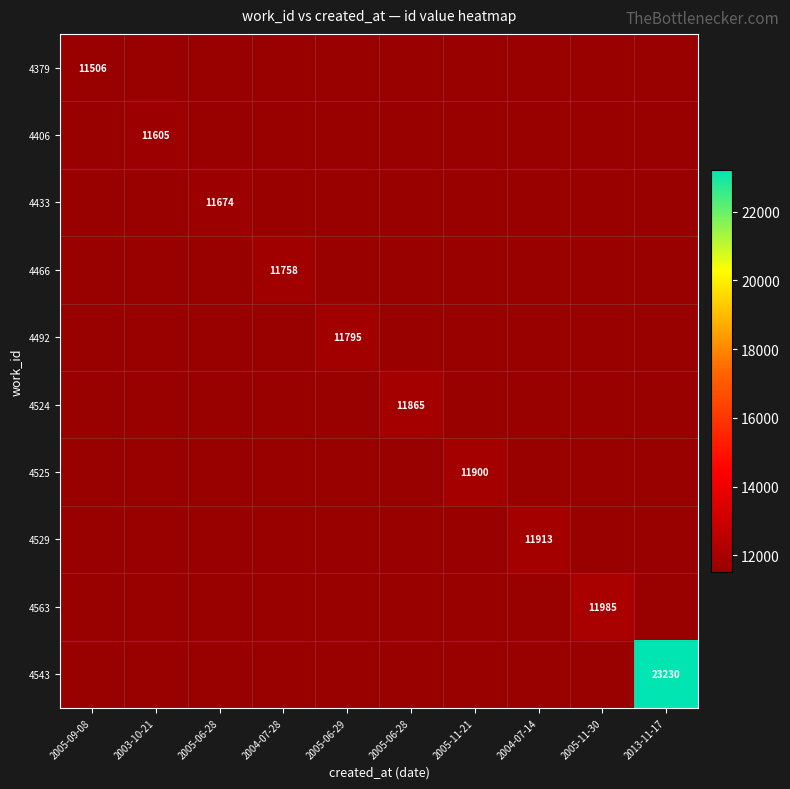

At which category is the sum across all series the highest?

2013-11-17